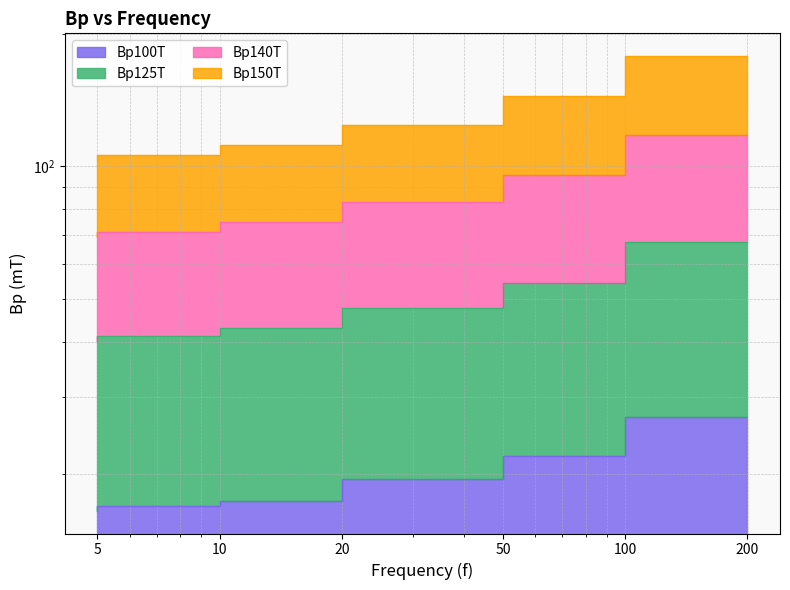

Reading right to left, transcribe all the data shown in this chart.

Bp100T: 200=27.0	100=22.0	50=19.5	20=17.4	10=16.9	5=16.5
Bp125T: 200=67.2	100=54.4	50=47.6	20=42.9	10=41.2	5=40.2
Bp140T: 200=117.7	100=95.4	50=82.8	20=74.8	10=70.9	5=69.1
Bp150T: 200=178.1	100=144.3	50=124.3	20=111.9	10=106.2	5=103.4